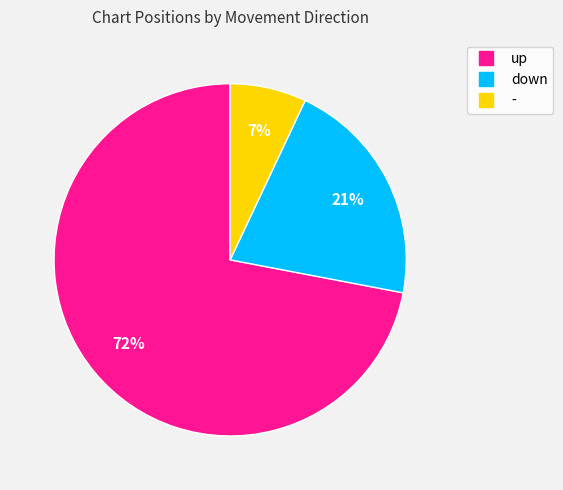

What percentage is the down slice, to the nearest percent?

21%